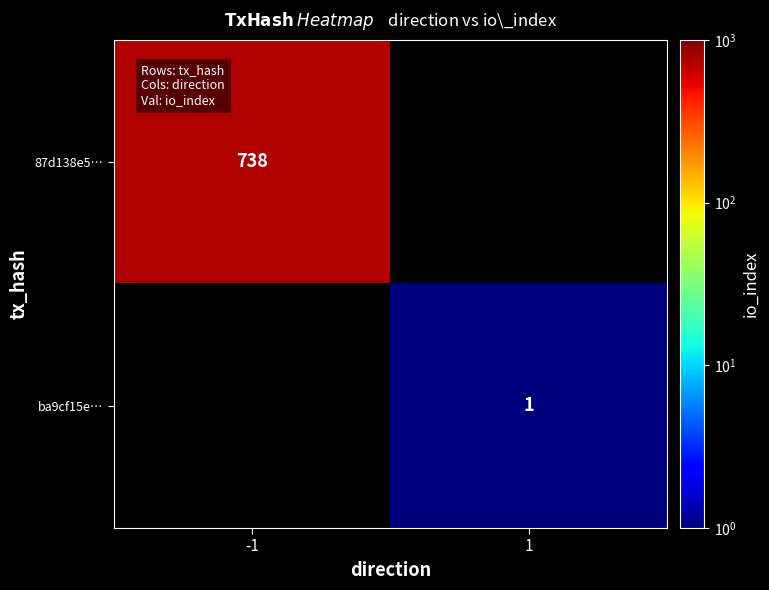

The 87d138e5… series shows 738 at -1. True or false?

True